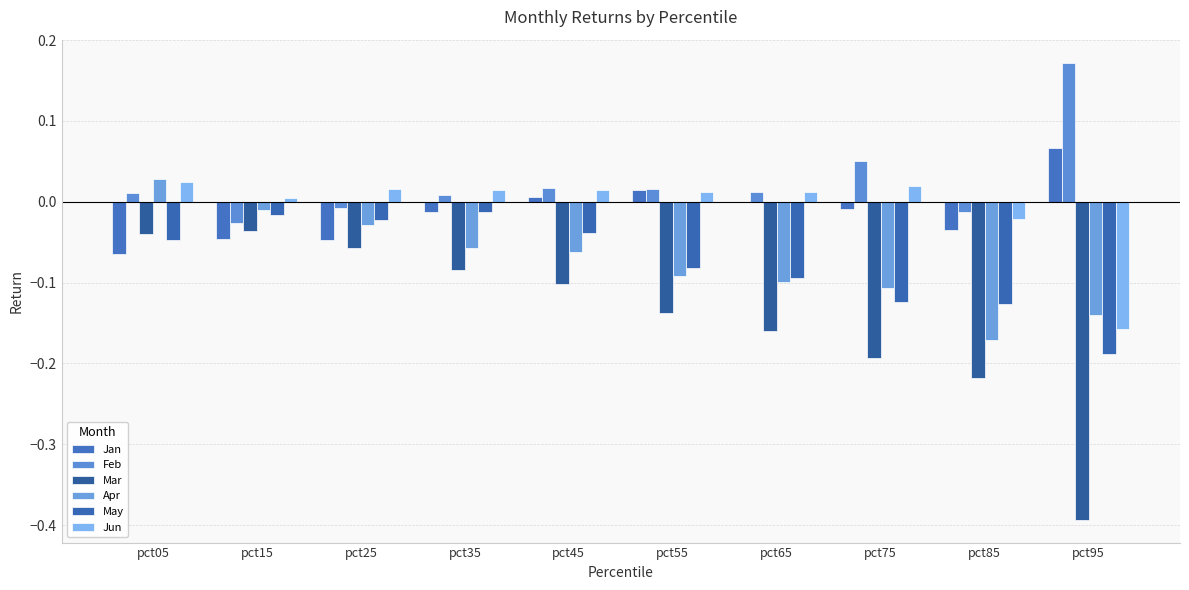

What is the difference between the highest and lowest values at pct65?

0.2